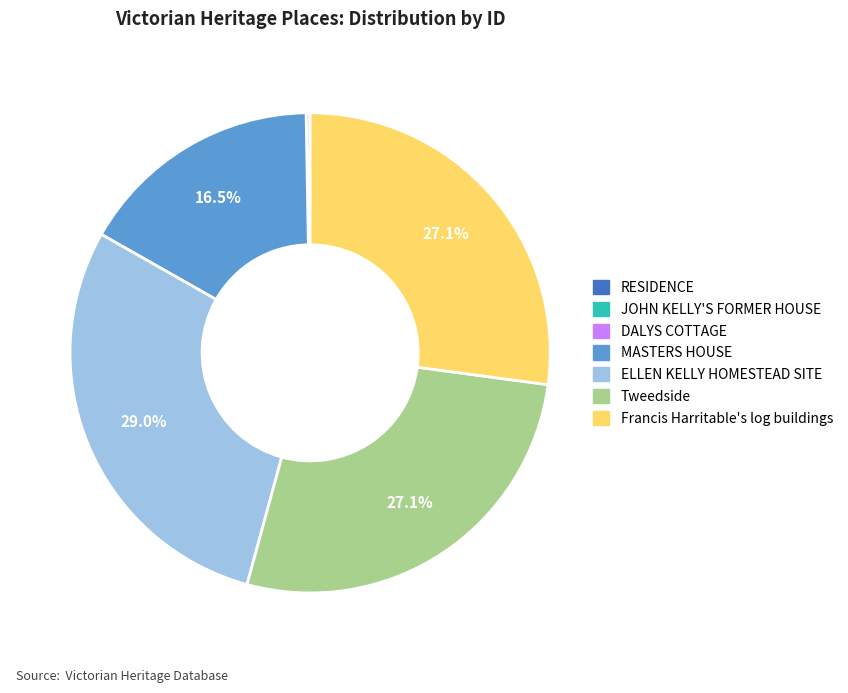

Does MASTERS HOUSE account for over 50% of the chart?

No